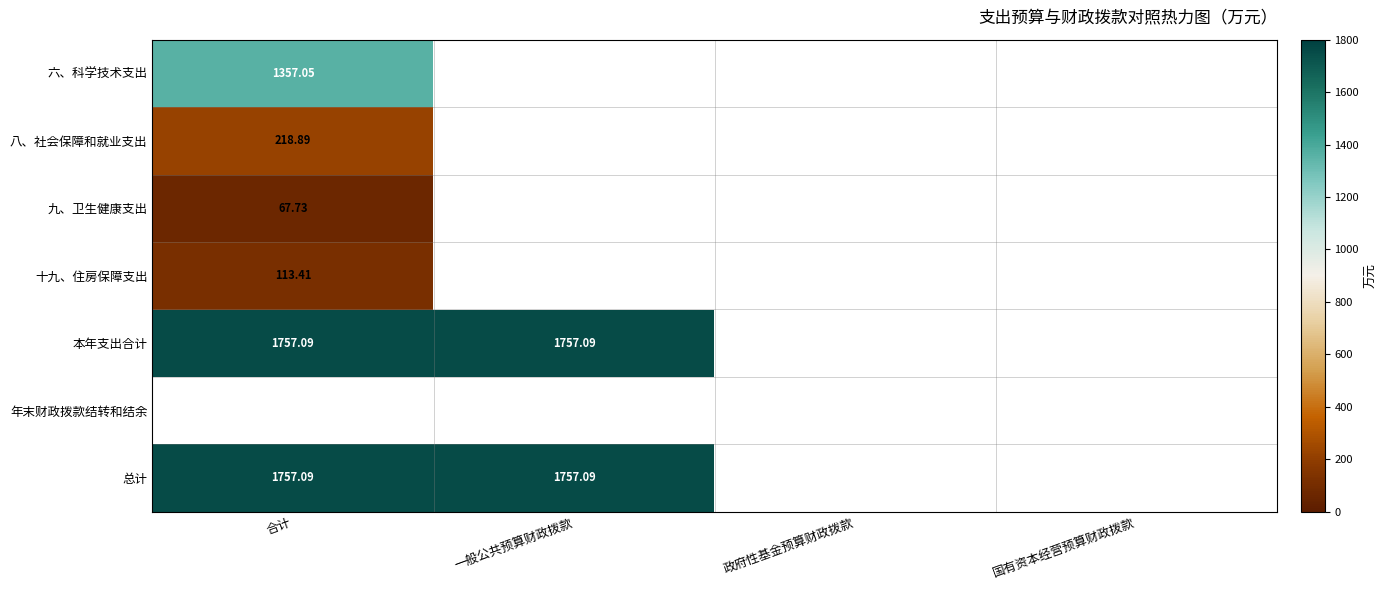

What is the lowest value of the 九、卫生健康支出 series?

67.7